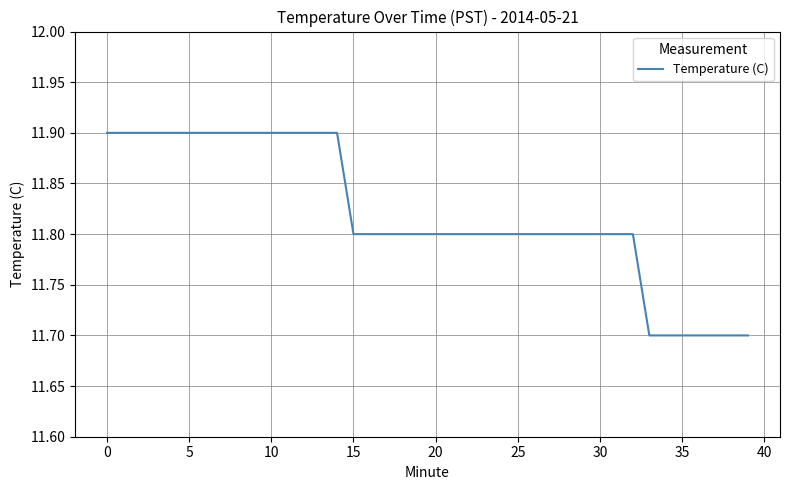

What is the greatest value displayed?

11.9